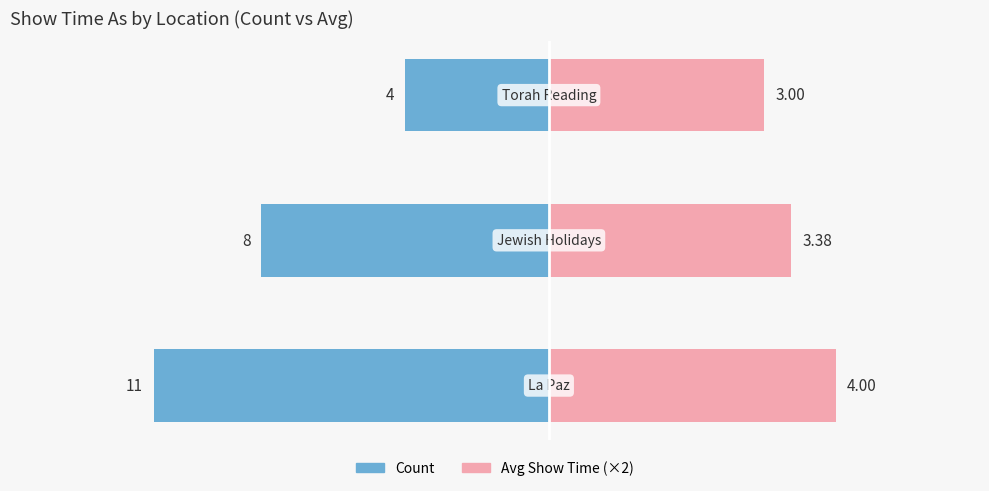

Rank the categories by Count value from lowest to highest.

0, 1, 2